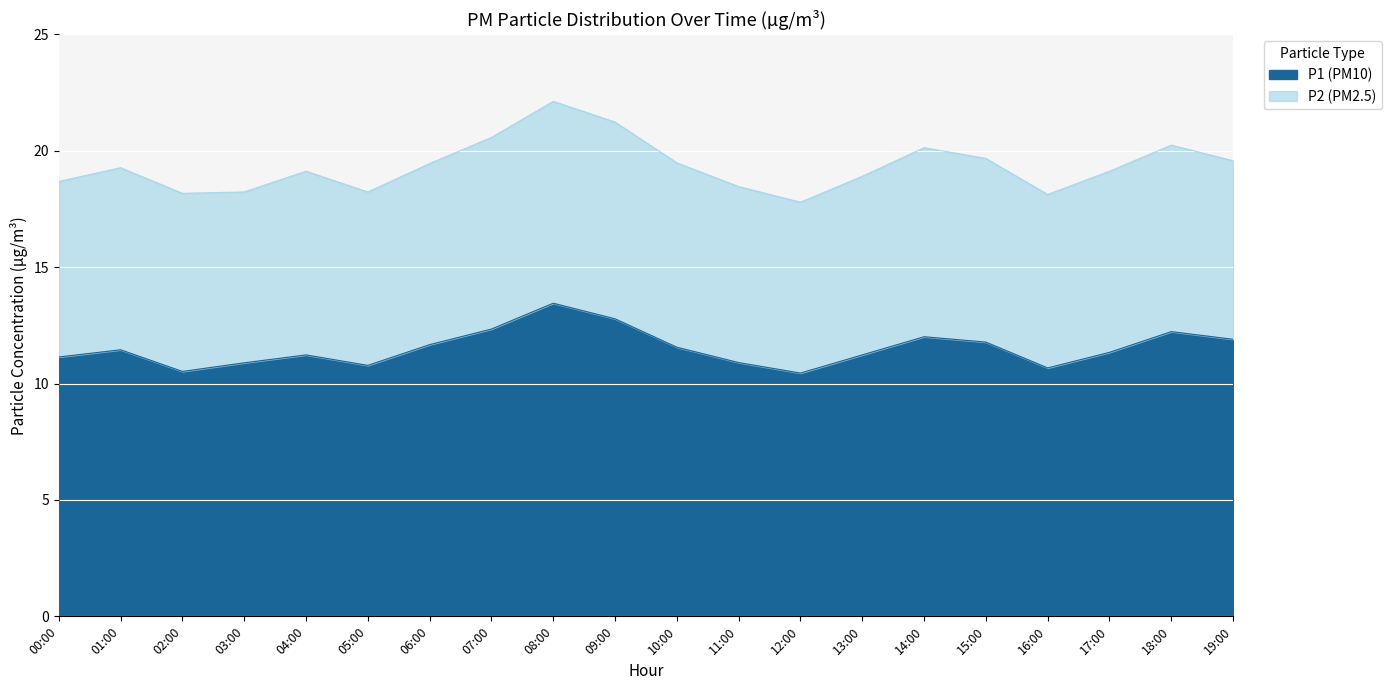

What is the approximate value at 02:00?

10.5